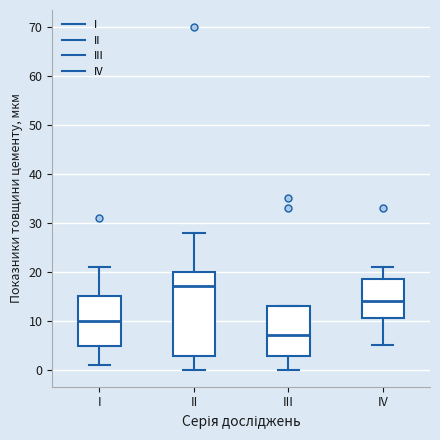

Reading left to right, transcribe this box plot: for each box, give where its median line is, the range the box spans, and where its two whiskers end, as read against the y-axis. The values are not printed on the chart, so give them approximately, as read against the axis.

I: median 10, box 5 to 15, whiskers 1 to 21
II: median 17, box 3 to 20, whiskers 0 to 28
III: median 7, box 3 to 13, whiskers 0 to 13
IV: median 14, box 11 to 19, whiskers 5 to 21